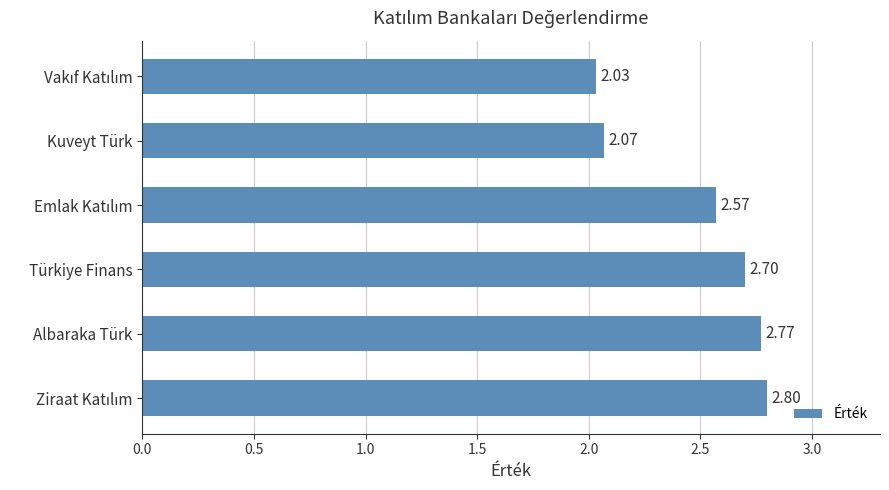

What is the sum of all values?

14.9